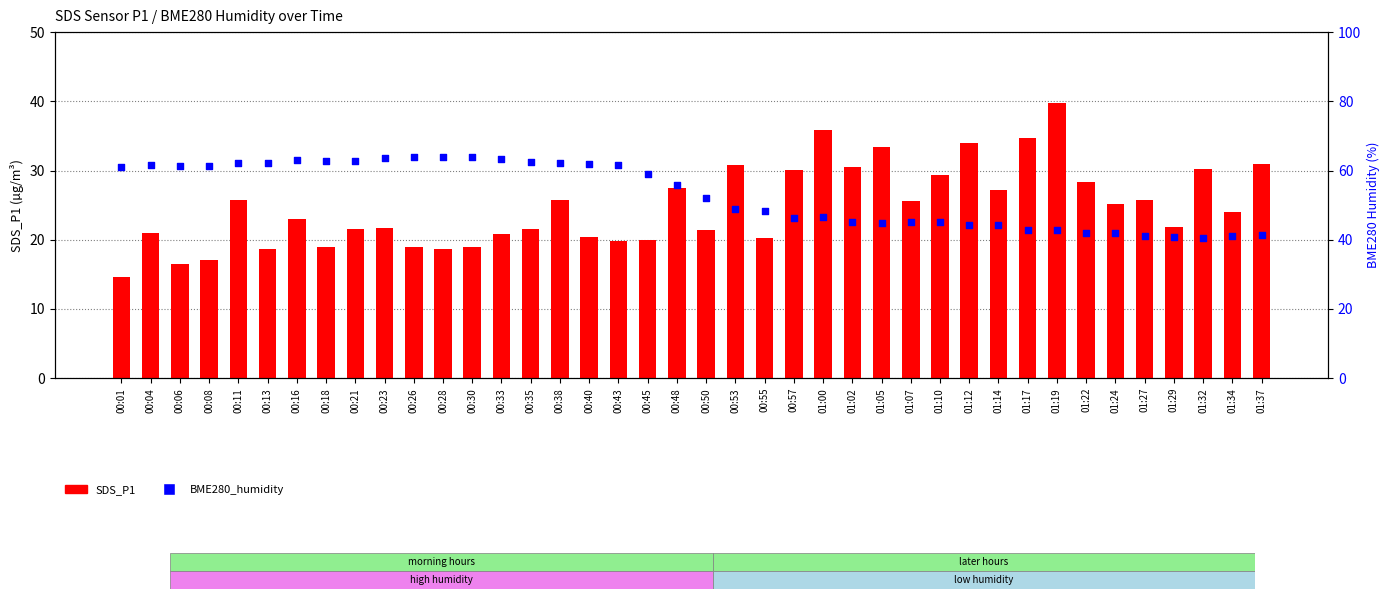

What is the total value across all series at 01:02?

75.8